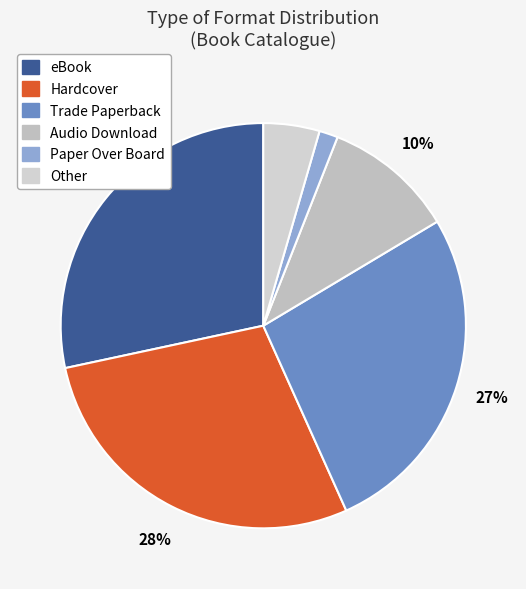

True or false: Other accounts for 10% of the total.

False